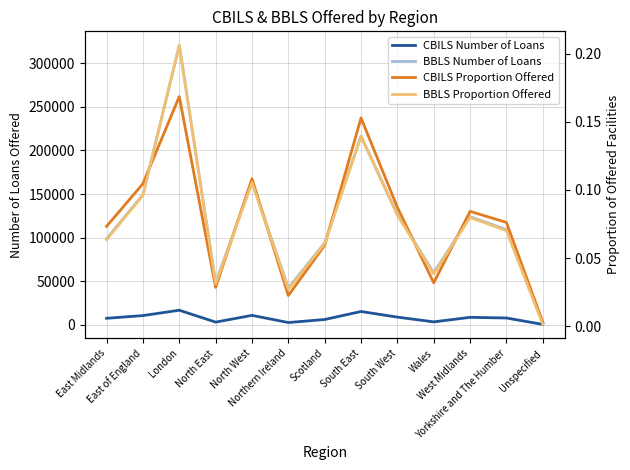

What position from the right is South East?

6